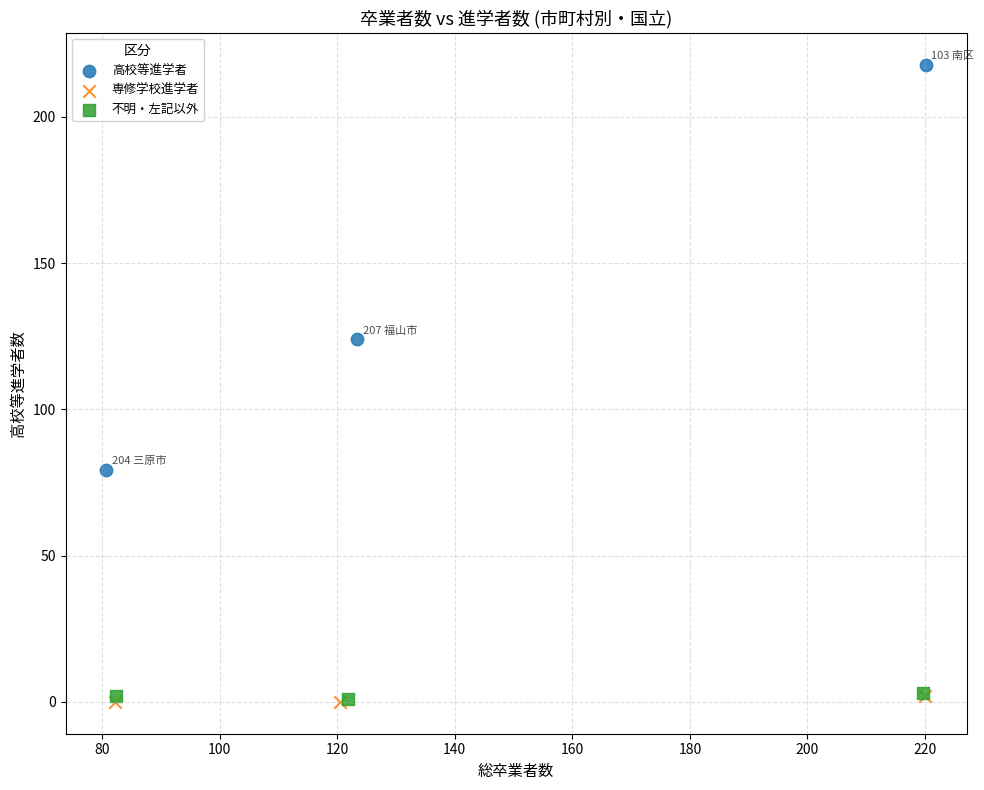

Which series reaches the maximum Y coordinate?

高校等進学者